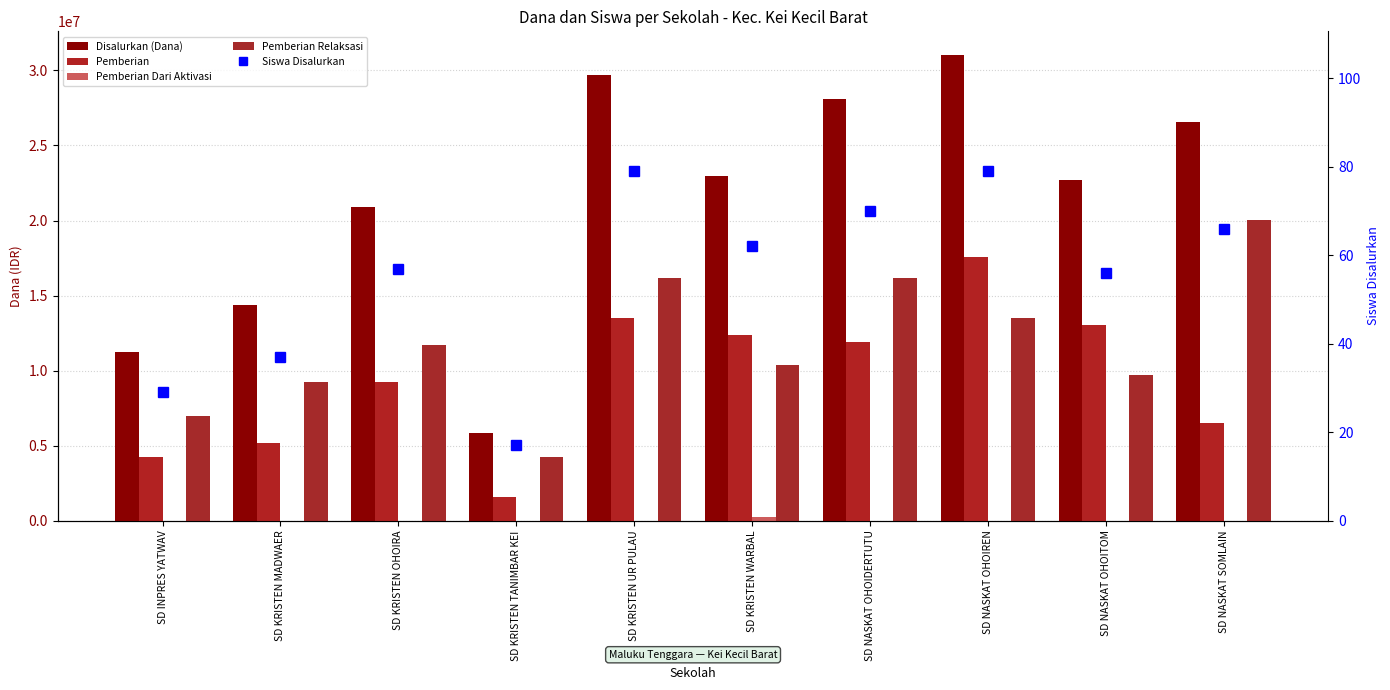

What are all the series names shown in the legend?

Disalurkan (Dana), Pemberian, Pemberian Dari Aktivasi, Pemberian Relaksasi, Siswa Disalurkan